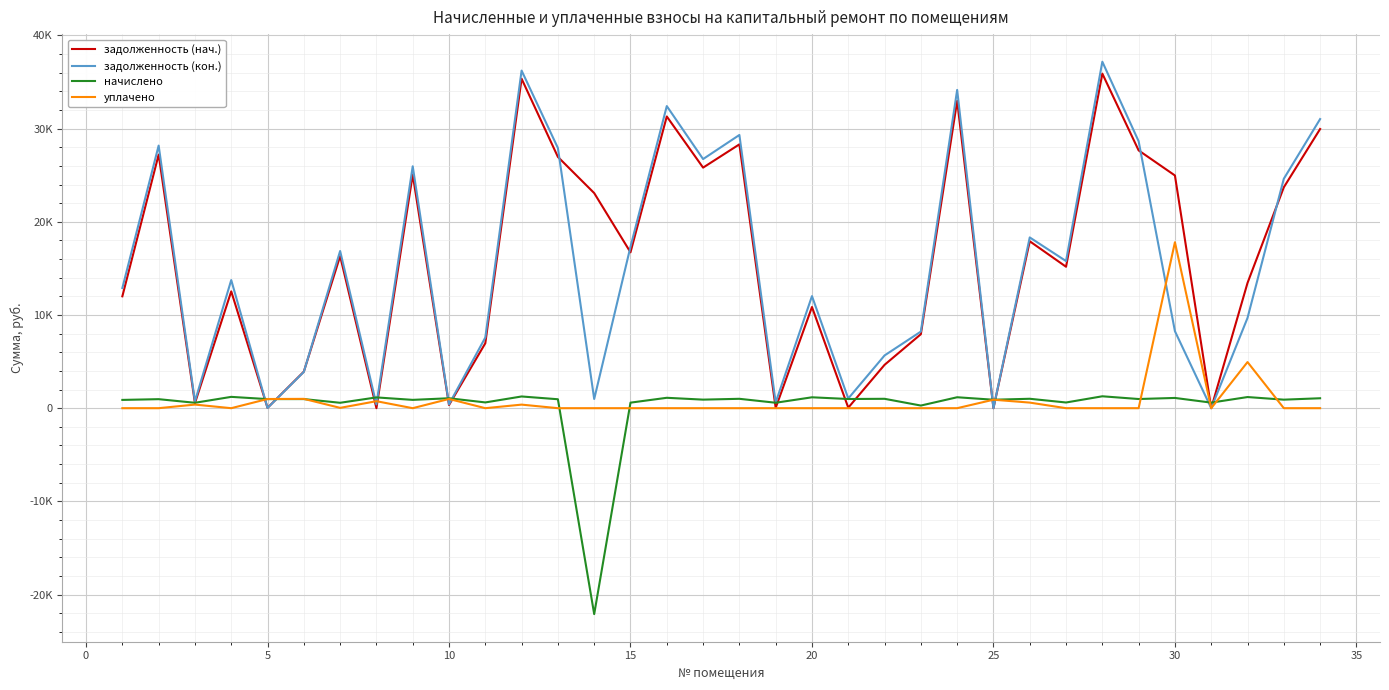

Rank the series by their maximum value, from highest to lowest.

задолженность (кон.), задолженность (нач.), уплачено, начислено